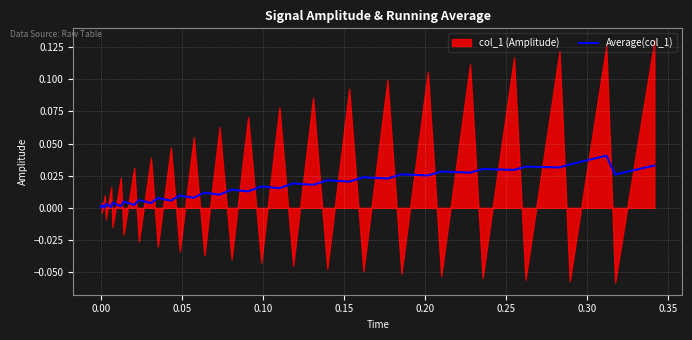

How many lines are shown in the chart?

1